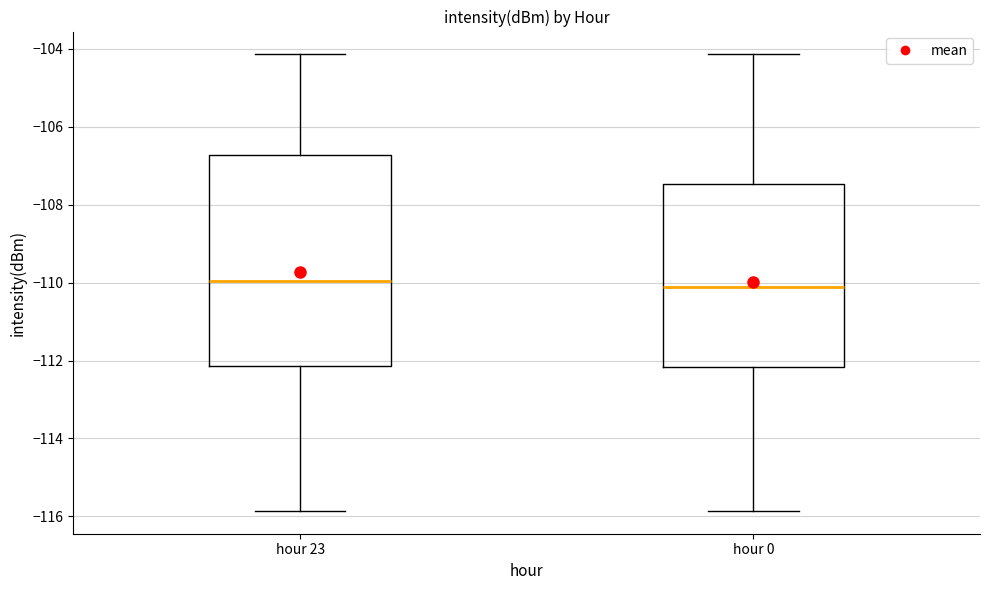

Reading left to right, read every box against the y-axis: the position of its median line, the range the box covers, and the ends of its whiskers. The values are not printed on the chart, so give them approximately, as read against the axis.

hour 23: median -110.0, box -112.2 to -106.8, whiskers -115.8 to -104.2
hour 0: median -110.0, box -112.2 to -107.4, whiskers -115.8 to -104.2